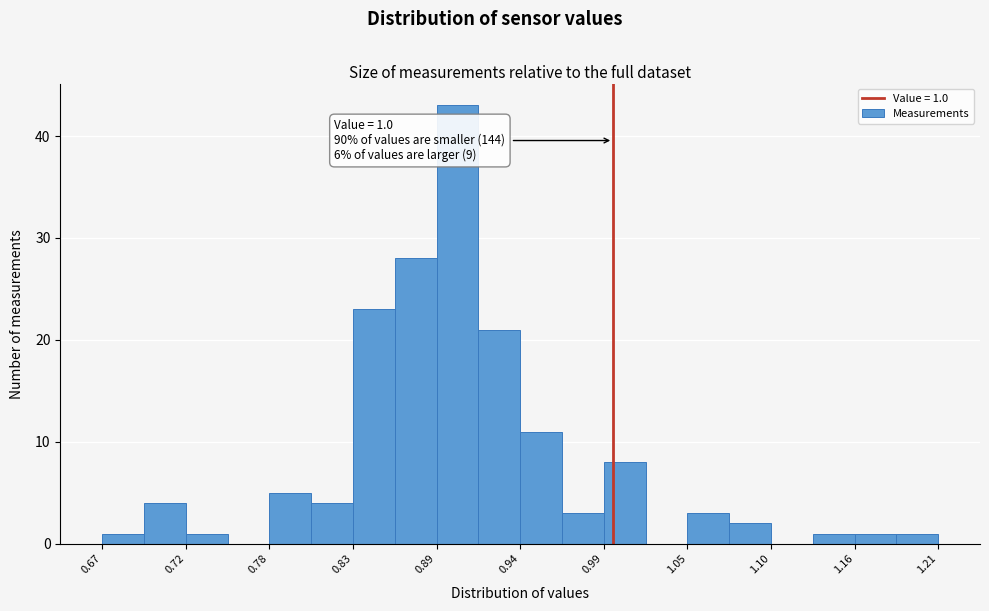

Read against the x-axis, roughly where is the centre of the tallest bar?

0.90